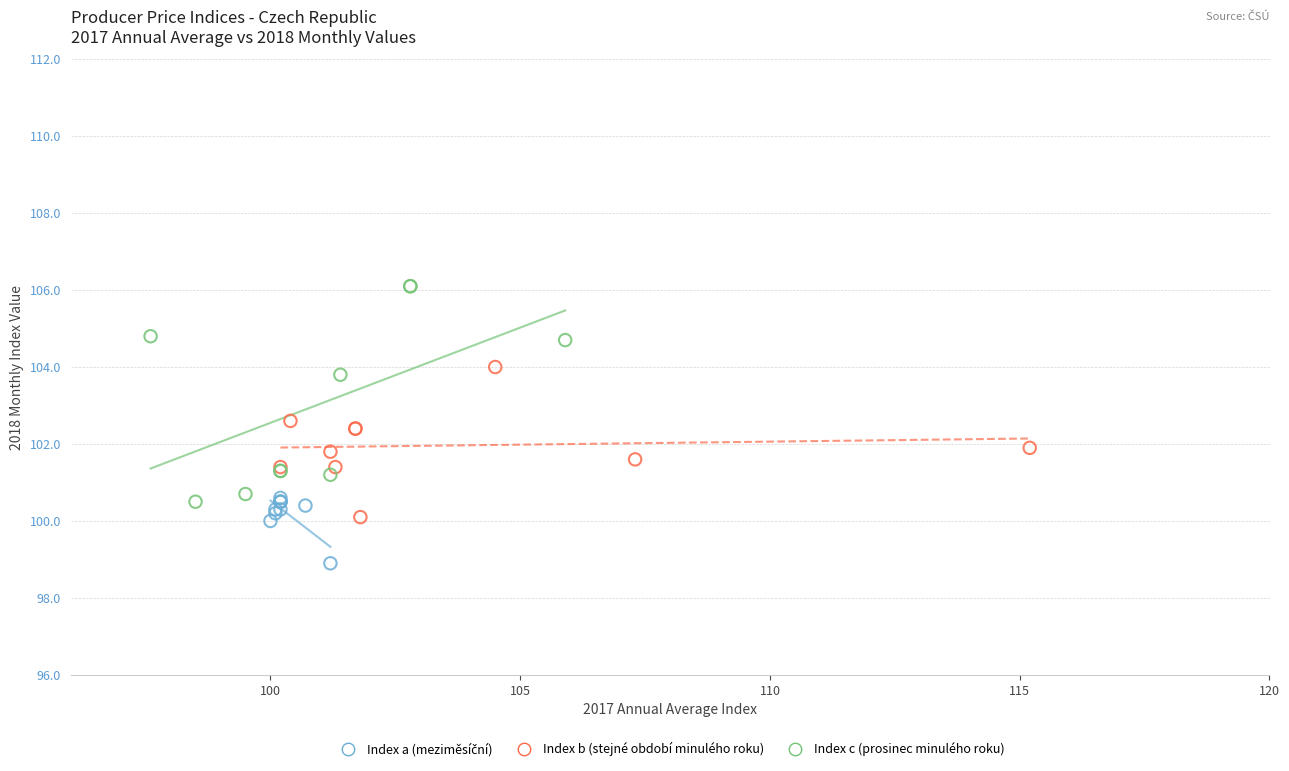

Which series has the widest spread of Y values?

Index c (prosinec minulého roku)